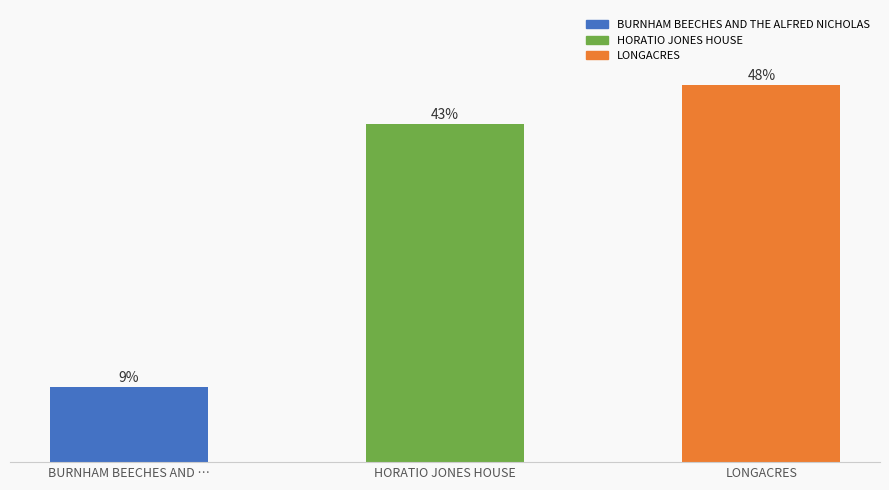

List the labels in order of value, largest first.

LONGACRES, HORATIO JONES HOUSE, BURNHAM BEECHES AND …